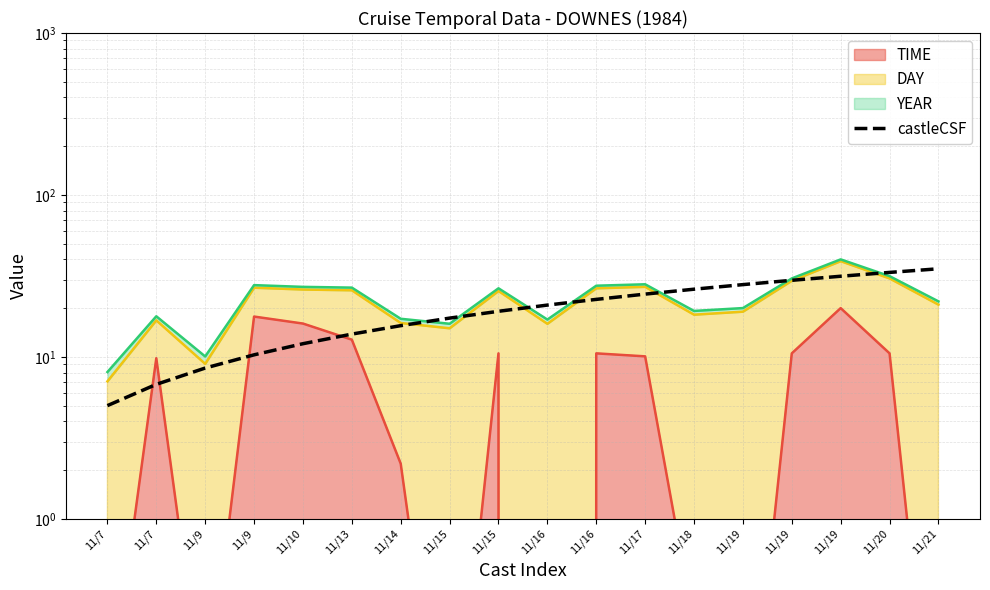

At which label does the data first exceed 20?

11/16